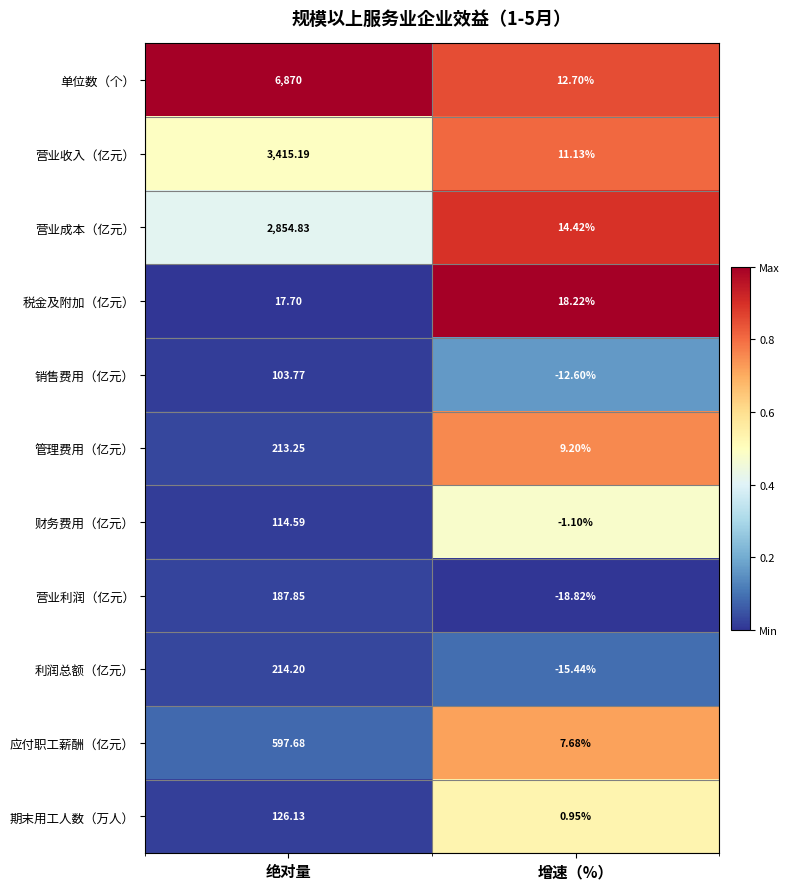

List the series in order of their peak value, highest first.

单位数（个）, 营业收入（亿元）, 营业成本（亿元）, 应付职工薪酬（亿元）, 利润总额（亿元）, 管理费用（亿元）, 营业利润（亿元）, 期末用工人数（万人）, 财务费用（亿元）, 销售费用（亿元）, 税金及附加（亿元）